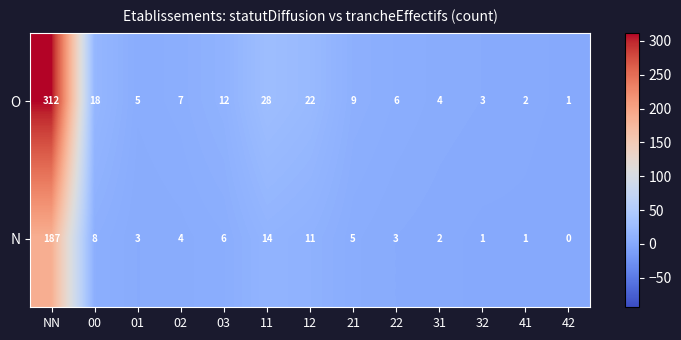

The value of O at 32 is 3. True or false?

True